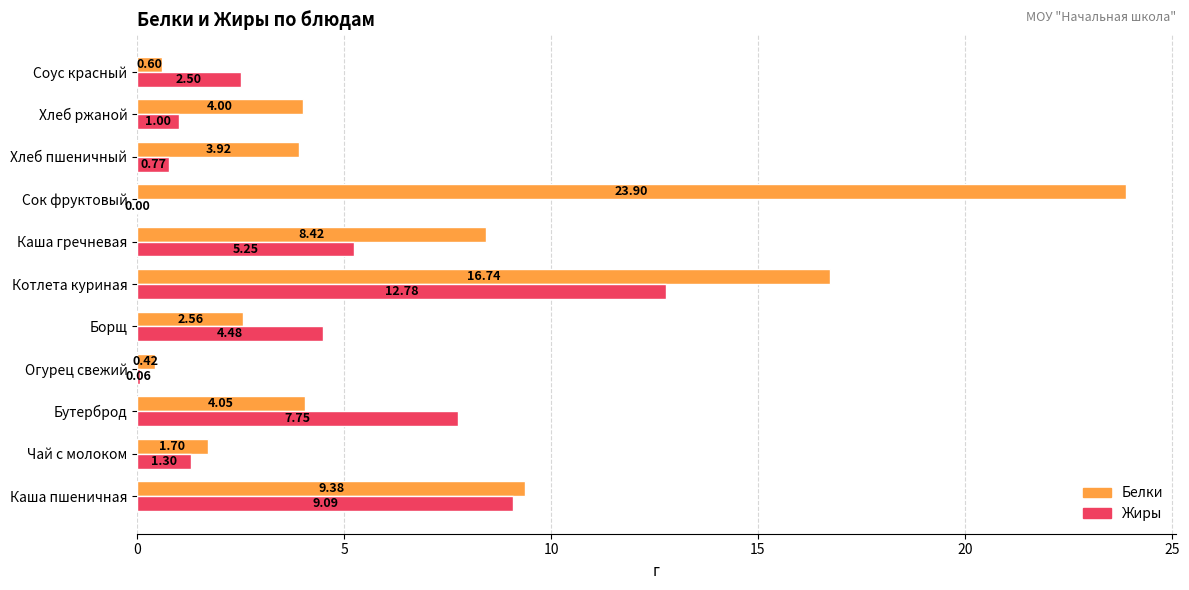

At which label is Белки closest to 12?

Каша пшеничная